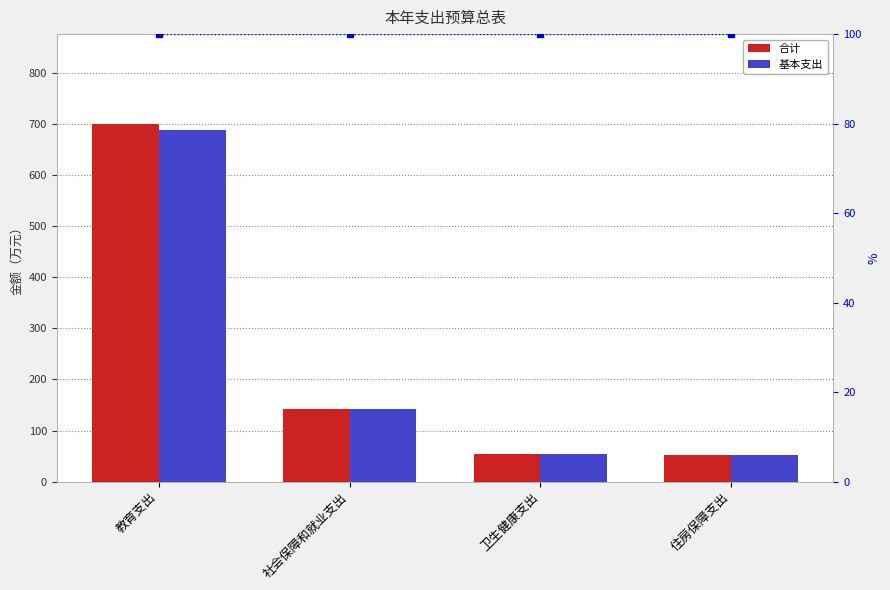

Where does the 基本支出 series first go above 141?

教育支出